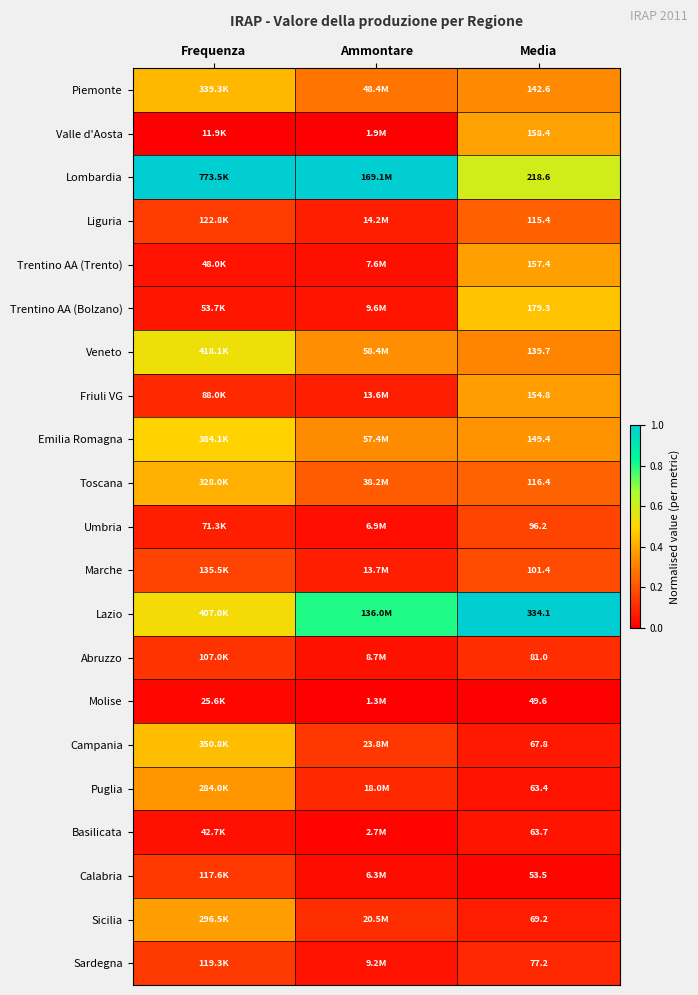

Is the value of Lazio at Media greater than the value of Calabria at Media?

Yes